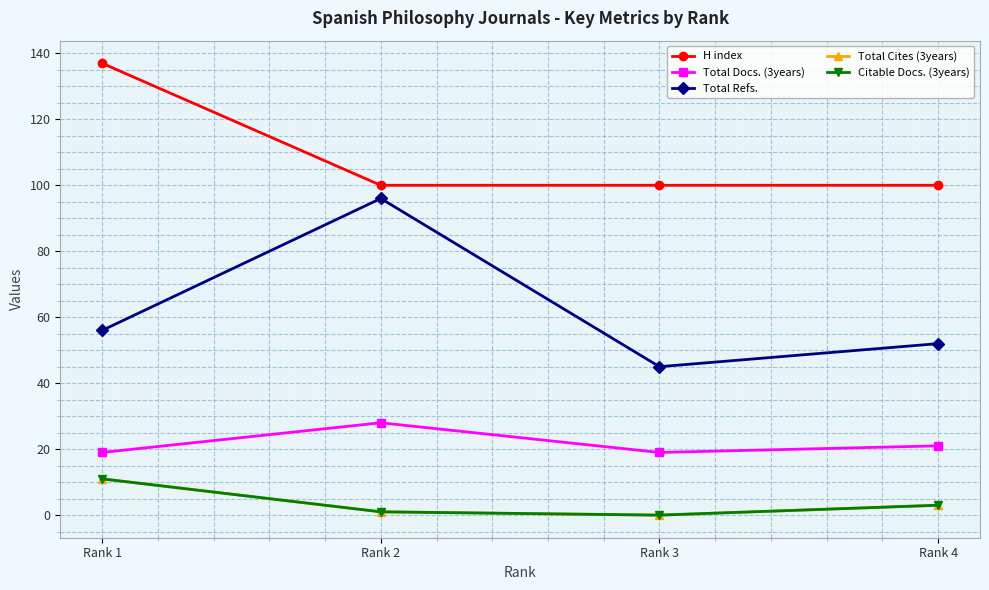

At which label is Total Refs. closest to 70?

Rank 1